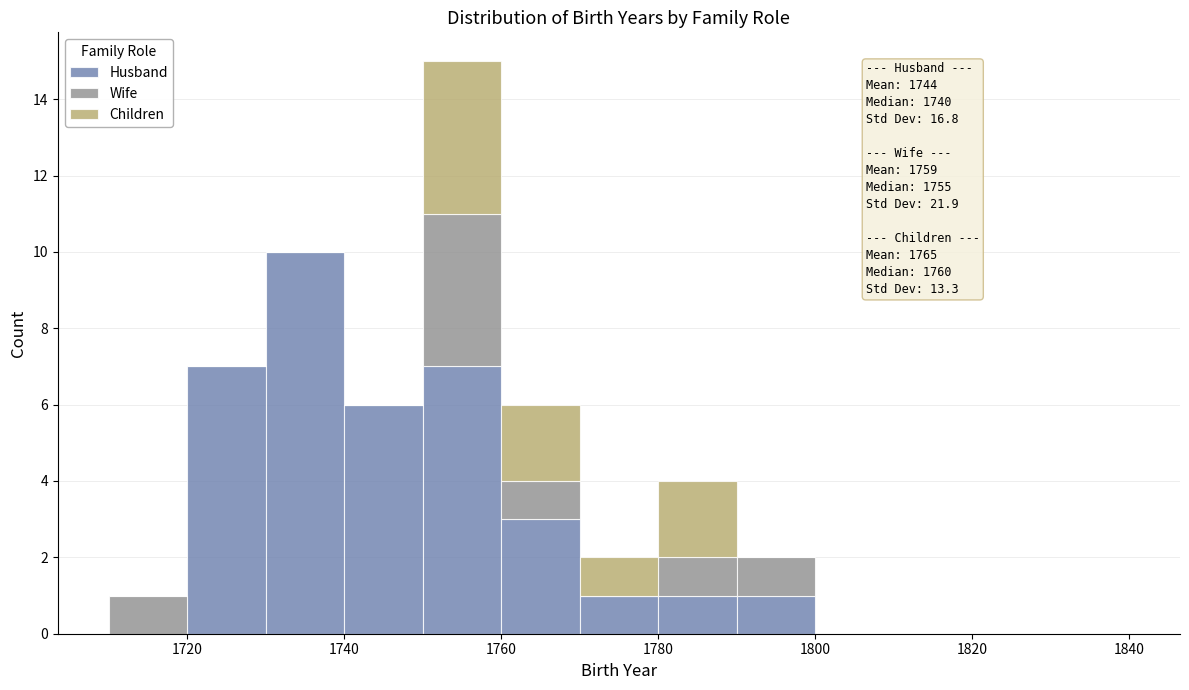

Which range on the x-axis has the tallest stacked bar (by total height)?

1750 to 1760